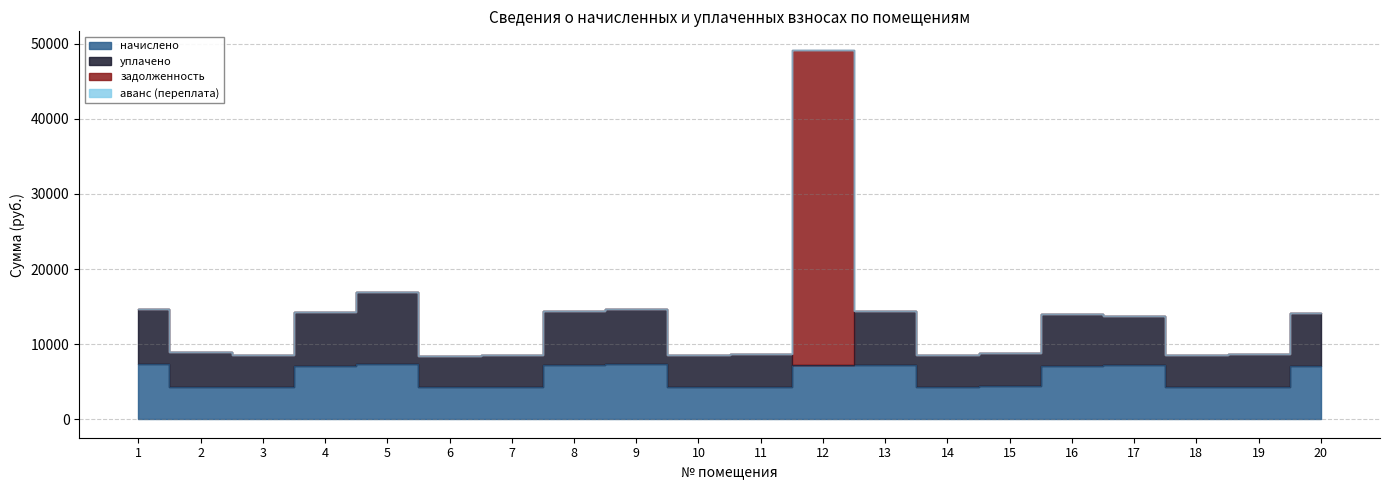

Between 10 and 14, which series saw the biggest shift?

начислено